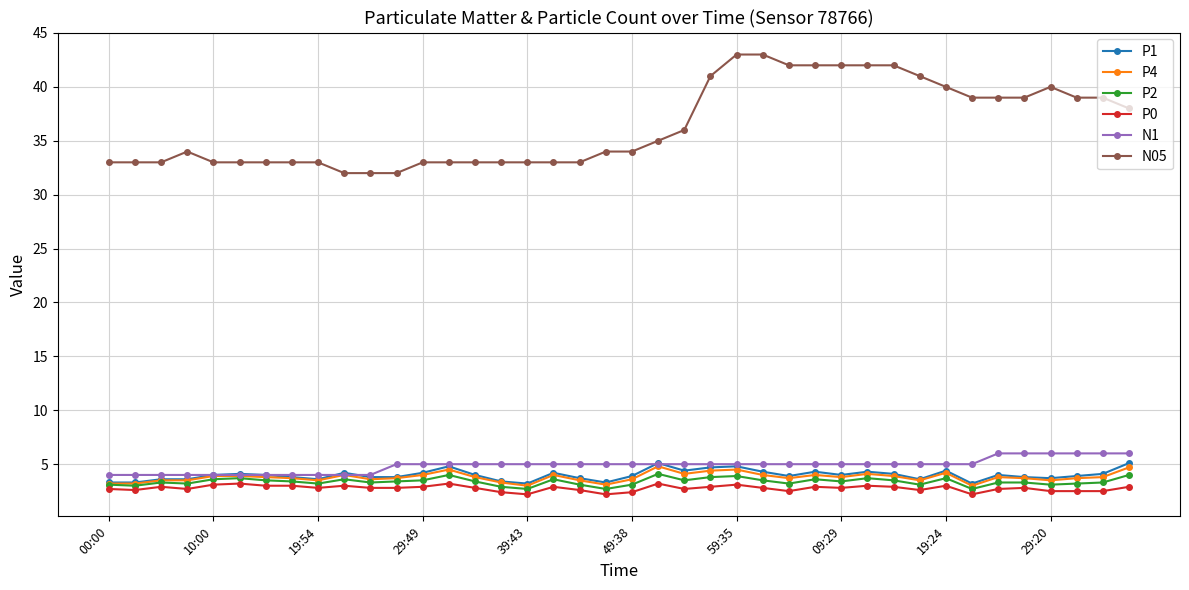

What is the value of the N05 point at the 4th from the left?

34.0